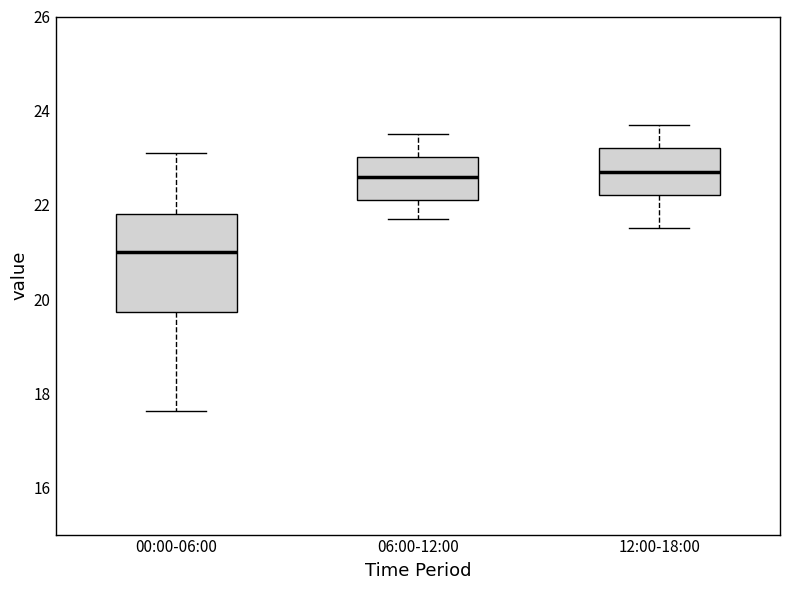

Reading left to right, read every box against the y-axis: the position of its median line, the range the box covers, and the ends of its whiskers. The values are not printed on the chart, so give them approximately, as read against the axis.

00:00-06:00: median 21.0, box 19.8 to 21.8, whiskers 17.6 to 23.2
06:00-12:00: median 22.6, box 22.2 to 23.0, whiskers 21.8 to 23.6
12:00-18:00: median 22.8, box 22.2 to 23.2, whiskers 21.6 to 23.8